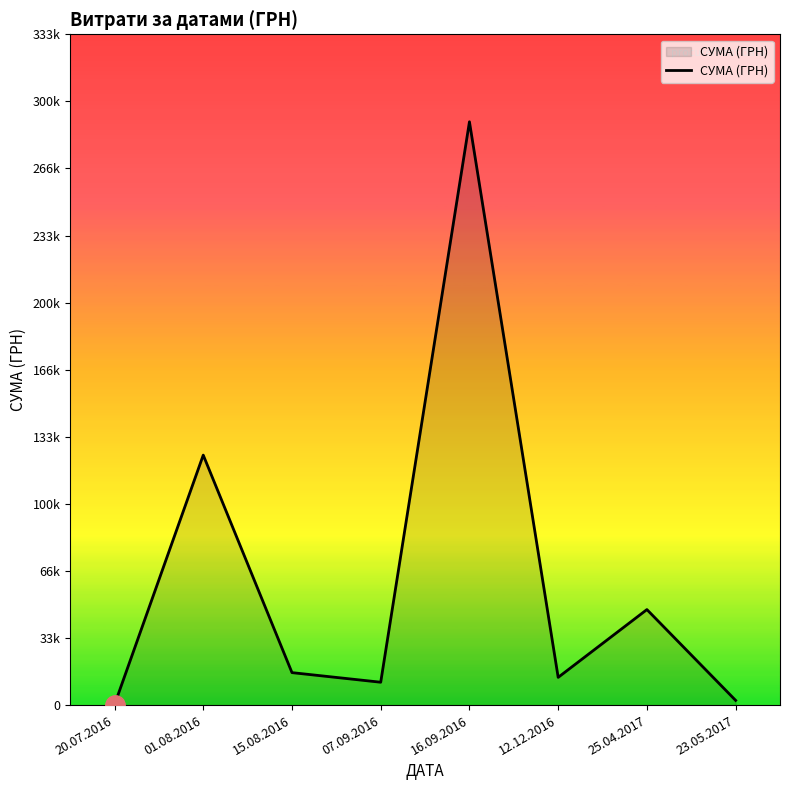

Where is the data nearest to the value 145150?

01.08.2016